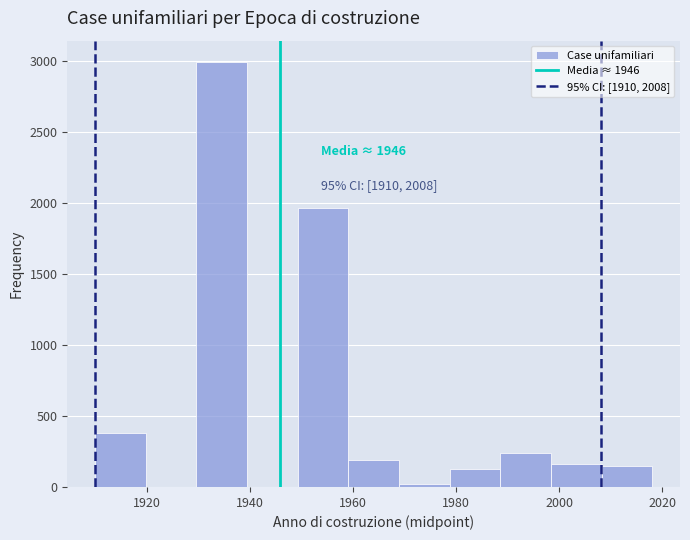

Over which range of the x-axis is the bar tallest?

1930 to 1940